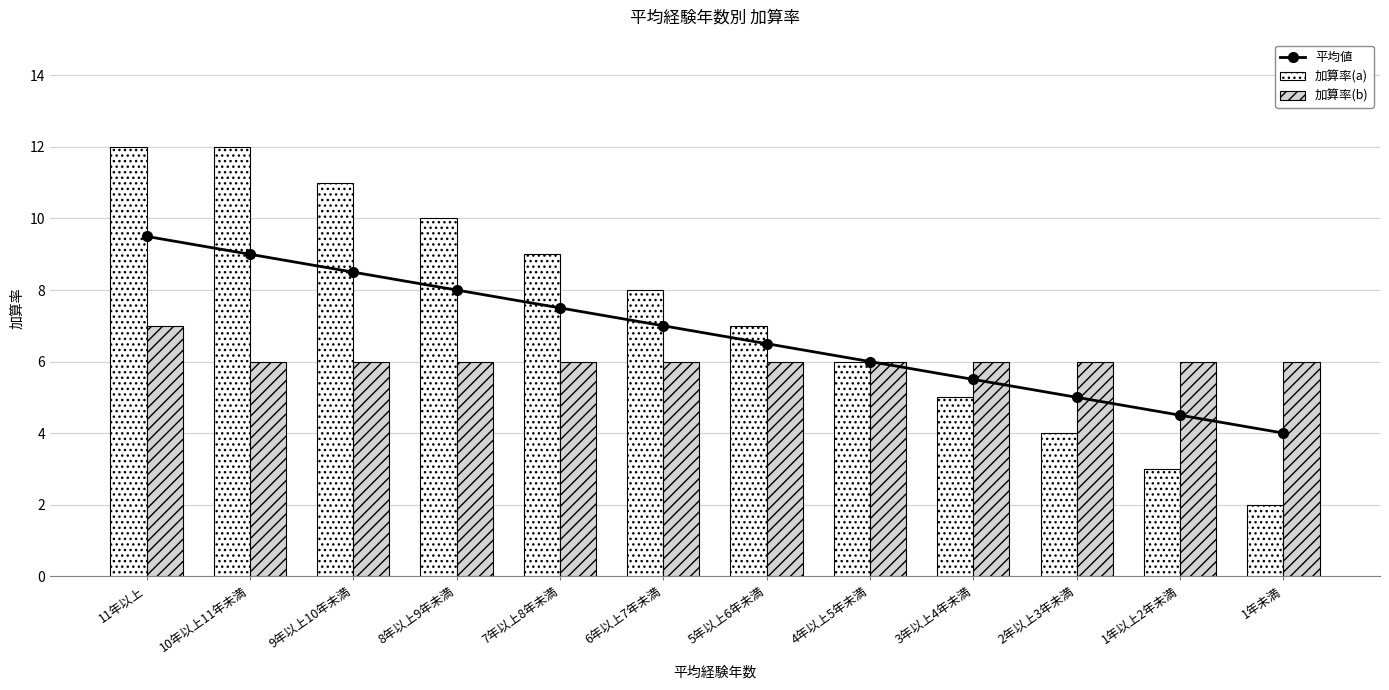

How many data points in 加算率(a) are less than 8?

6